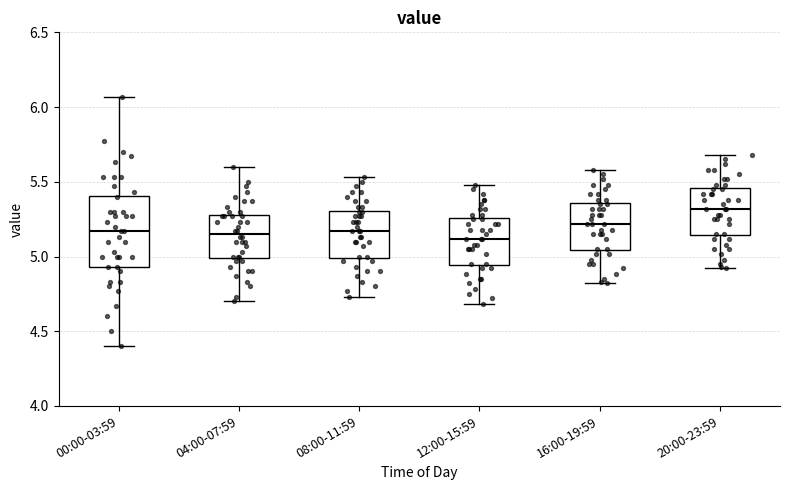

Reading left to right, transcribe this box plot: for each box, give where its median line is, the range the box spans, and where its two whiskers end, as read against the y-axis. The values are not printed on the chart, so give them approximately, as read against the axis.

00:00-03:59: median 5.15, box 4.95 to 5.40, whiskers 4.40 to 6.05
04:00-07:59: median 5.15, box 5.00 to 5.30, whiskers 4.70 to 5.60
08:00-11:59: median 5.15, box 5.00 to 5.30, whiskers 4.75 to 5.55
12:00-15:59: median 5.10, box 4.95 to 5.25, whiskers 4.70 to 5.50
16:00-19:59: median 5.20, box 5.05 to 5.35, whiskers 4.80 to 5.60
20:00-23:59: median 5.30, box 5.15 to 5.45, whiskers 4.90 to 5.70